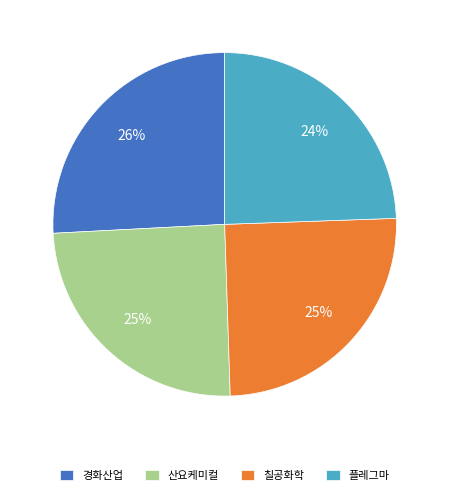

To the nearest percent, what is the combined percentage of 플레그마 and 산요케미컬?

49%